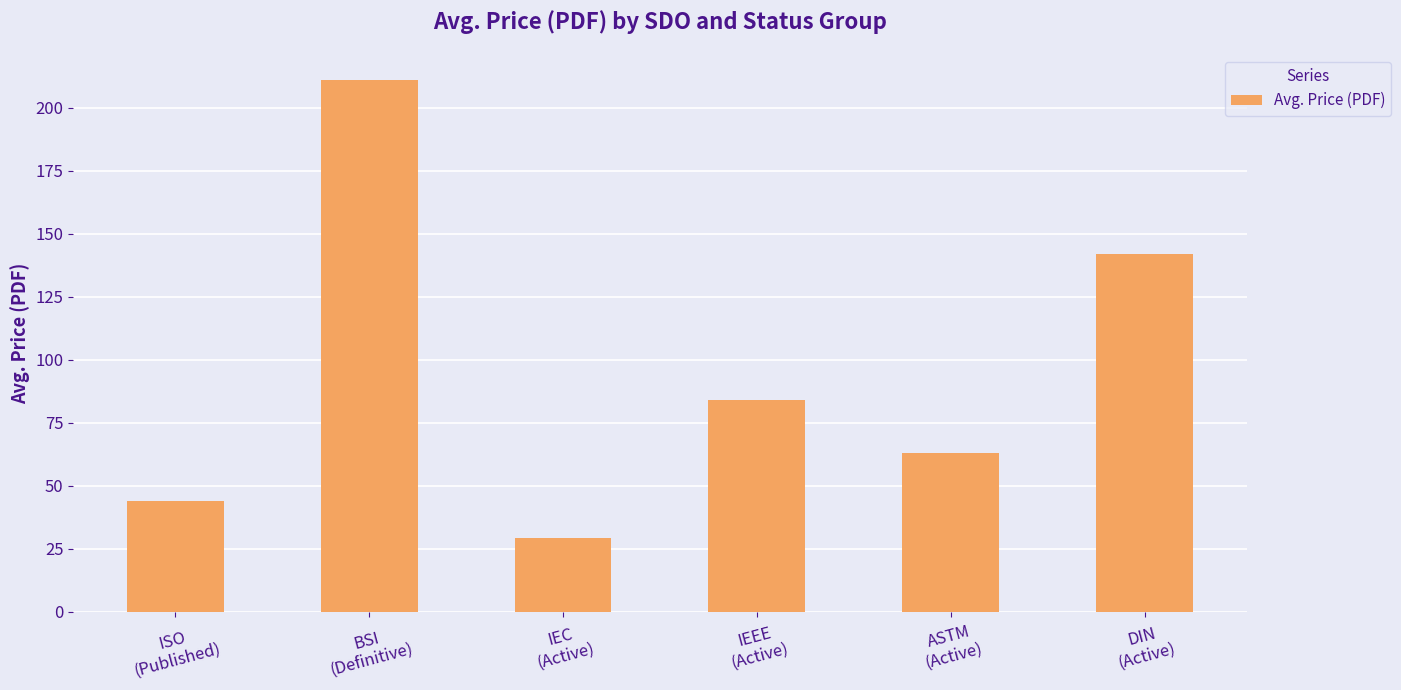

The value at ISO
(Published) is 18.6. True or false?

False